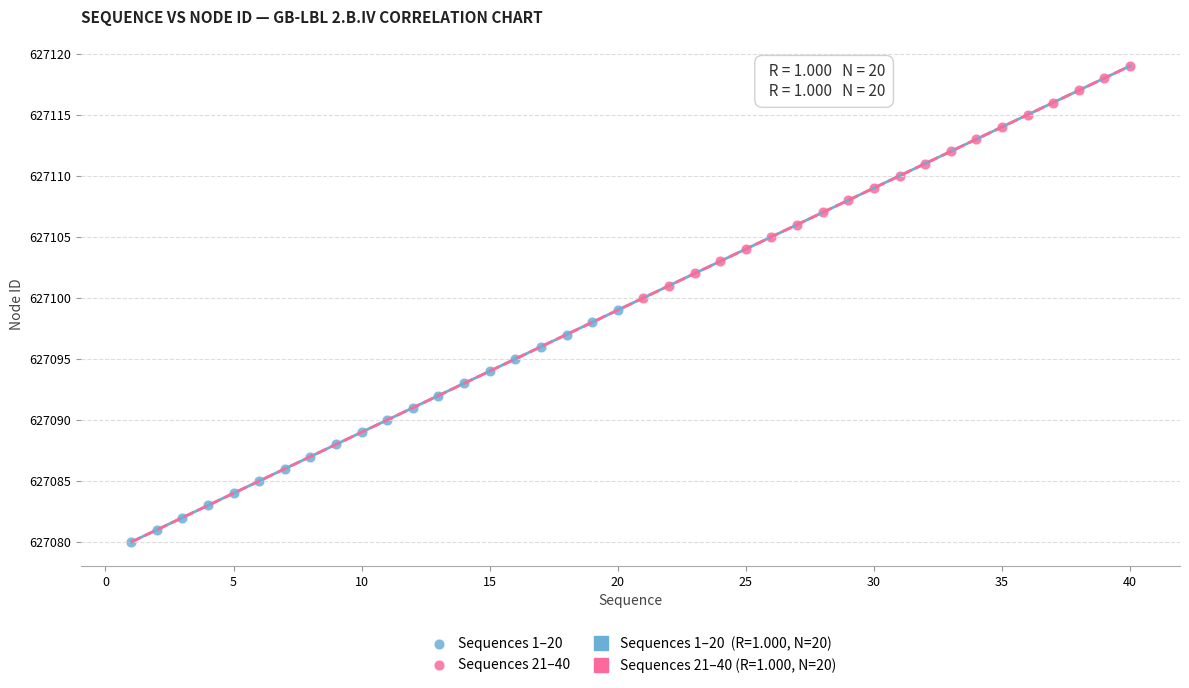

Which series contains the highest Y value?

Sequences 21–40